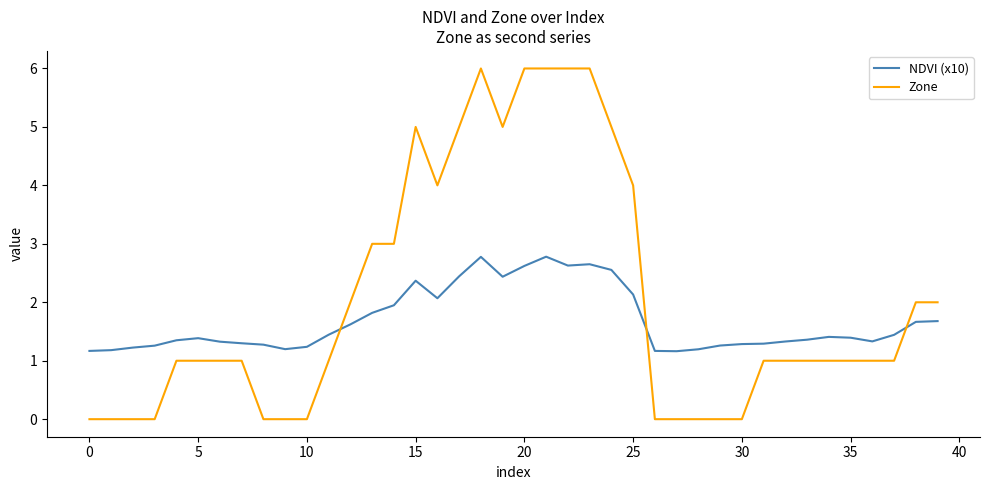

Which series has the widest spread of values?

Zone